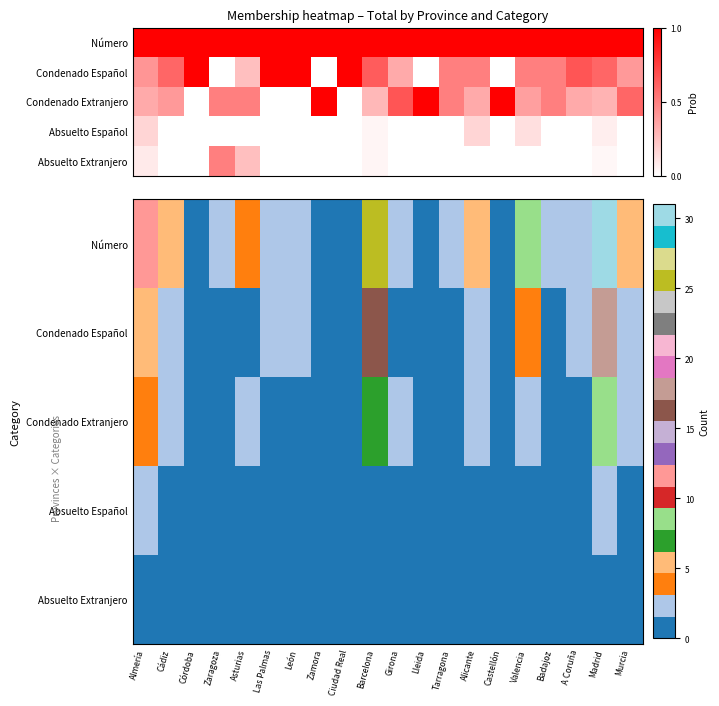

Rank the series by their maximum value, from highest to lowest.

Número, Condenado Español, Condenado Extranjero, Absuelto Español, Absuelto Extranjero